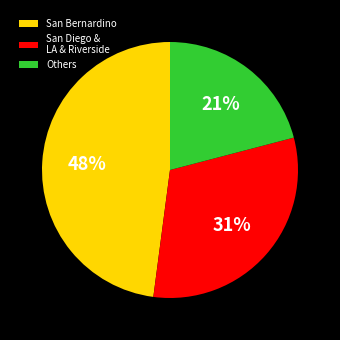

Count the number of slices in the pie.

3